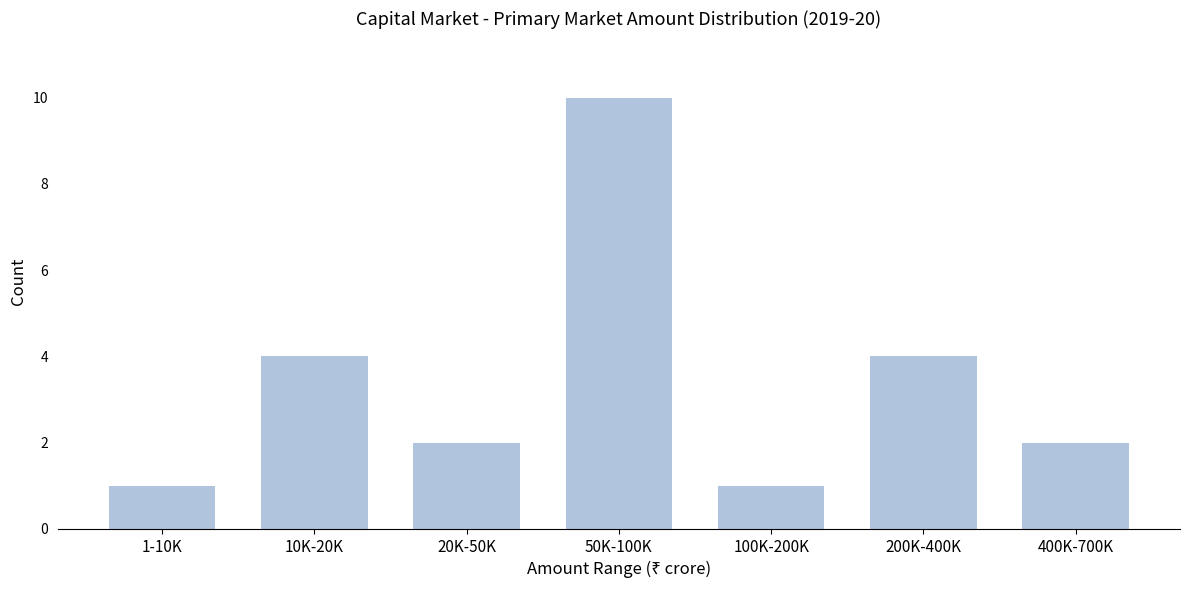

Reading right to left, extract all data points from this chart.

2	4	1	10	2	4	1